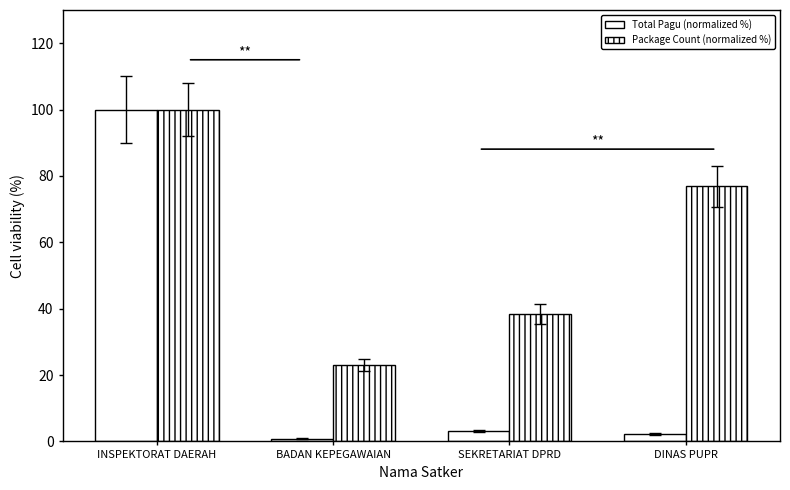

Reading left to right, extract all data points from this chart.

Total Pagu (normalized %): INSPEKTORAT DAERAH=100.0	BADAN KEPEGAWAIAN=0.8	SEKRETARIAT DPRD=3.0	DINAS PUPR=2.3
Package Count (normalized %): INSPEKTORAT DAERAH=100.0	BADAN KEPEGAWAIAN=23.1	SEKRETARIAT DPRD=38.5	DINAS PUPR=76.9